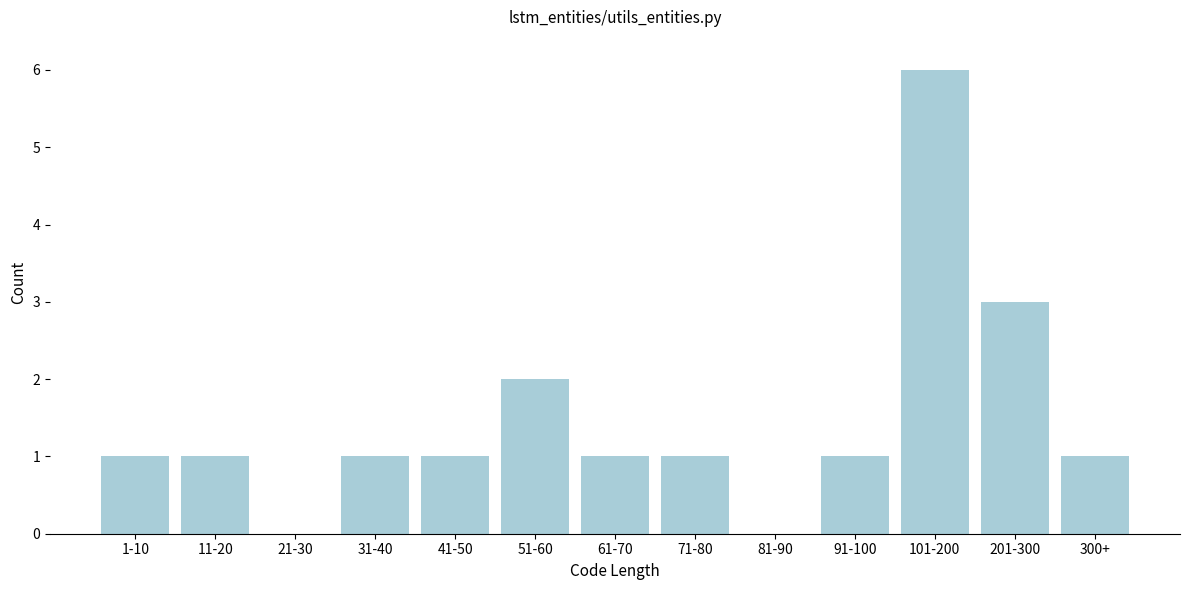

Reading left to right, transcribe all the data shown in this chart.

1-10=1	11-20=1	21-30=0	31-40=1	41-50=1	51-60=2	61-70=1	71-80=1	81-90=0	91-100=1	101-200=6	201-300=3	300+=1